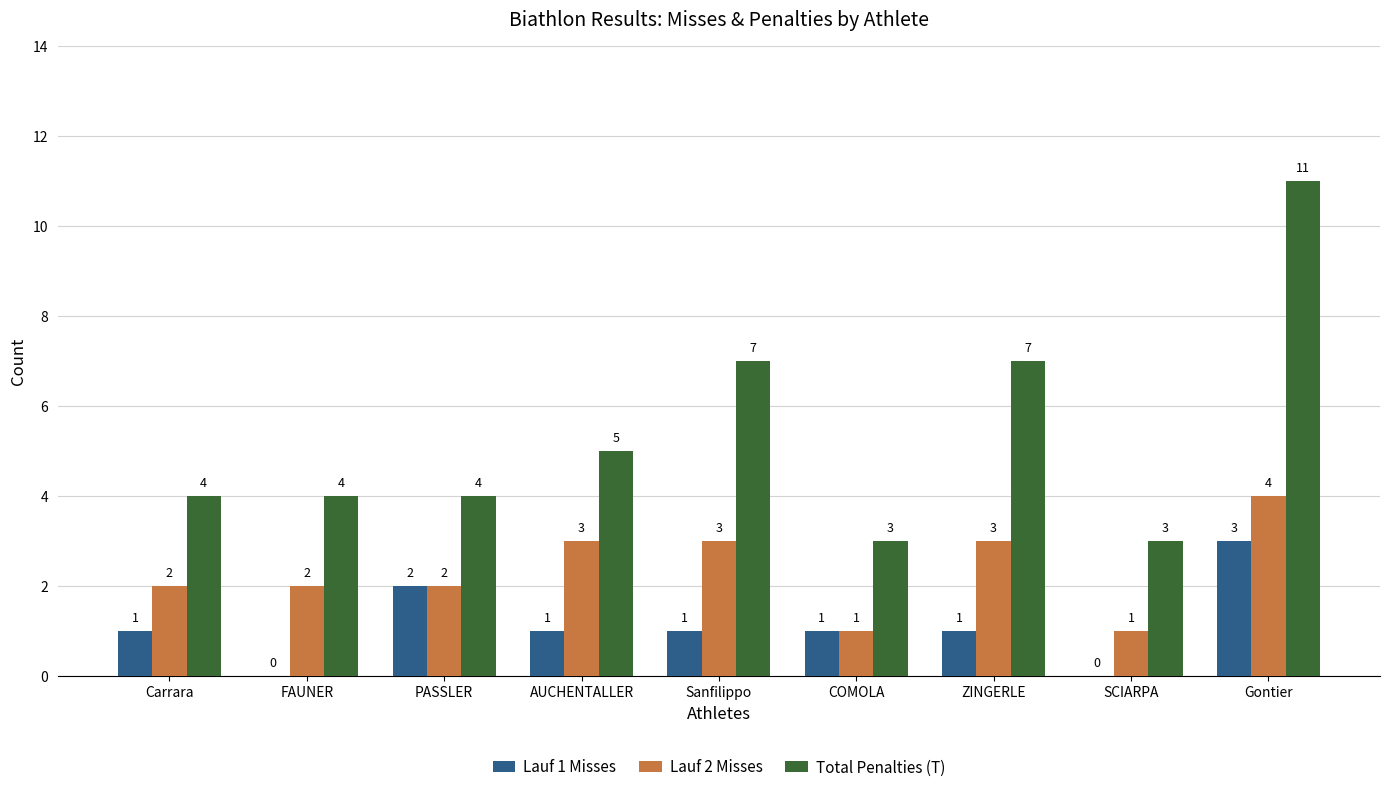

What is the highest value of the Lauf 1 Misses series?

3